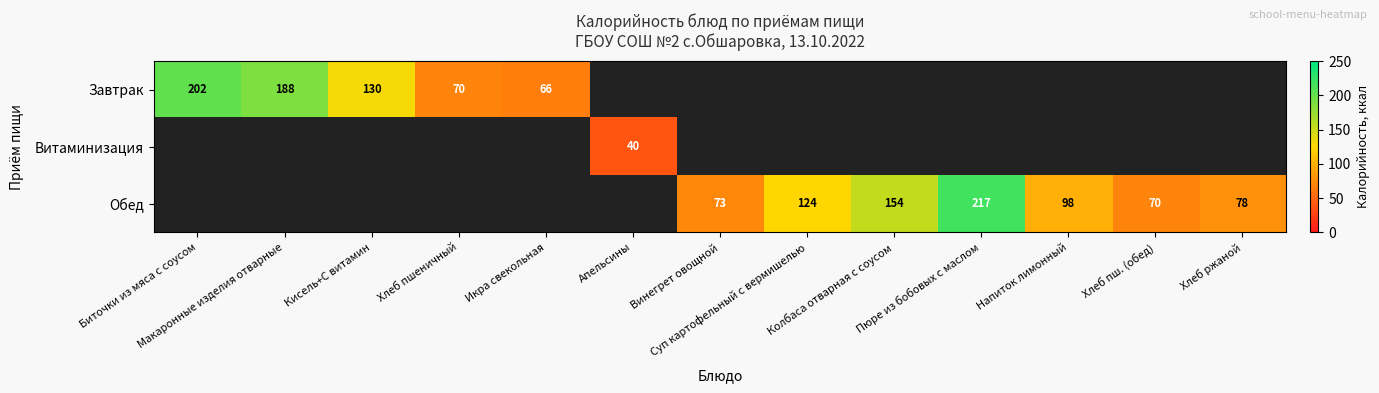

How many distinct data groups are displayed?

3